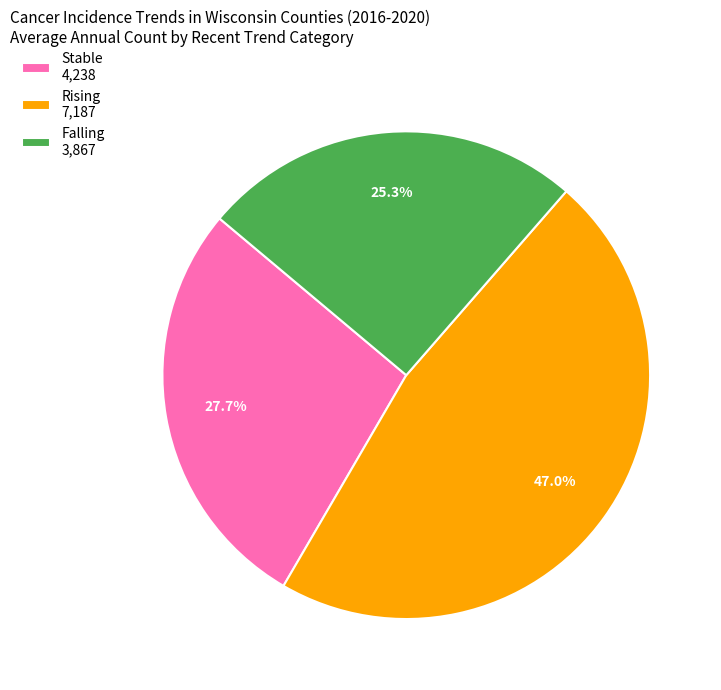

Which has a higher value, Falling 3,867 or Stable 4,238?

Stable 4,238